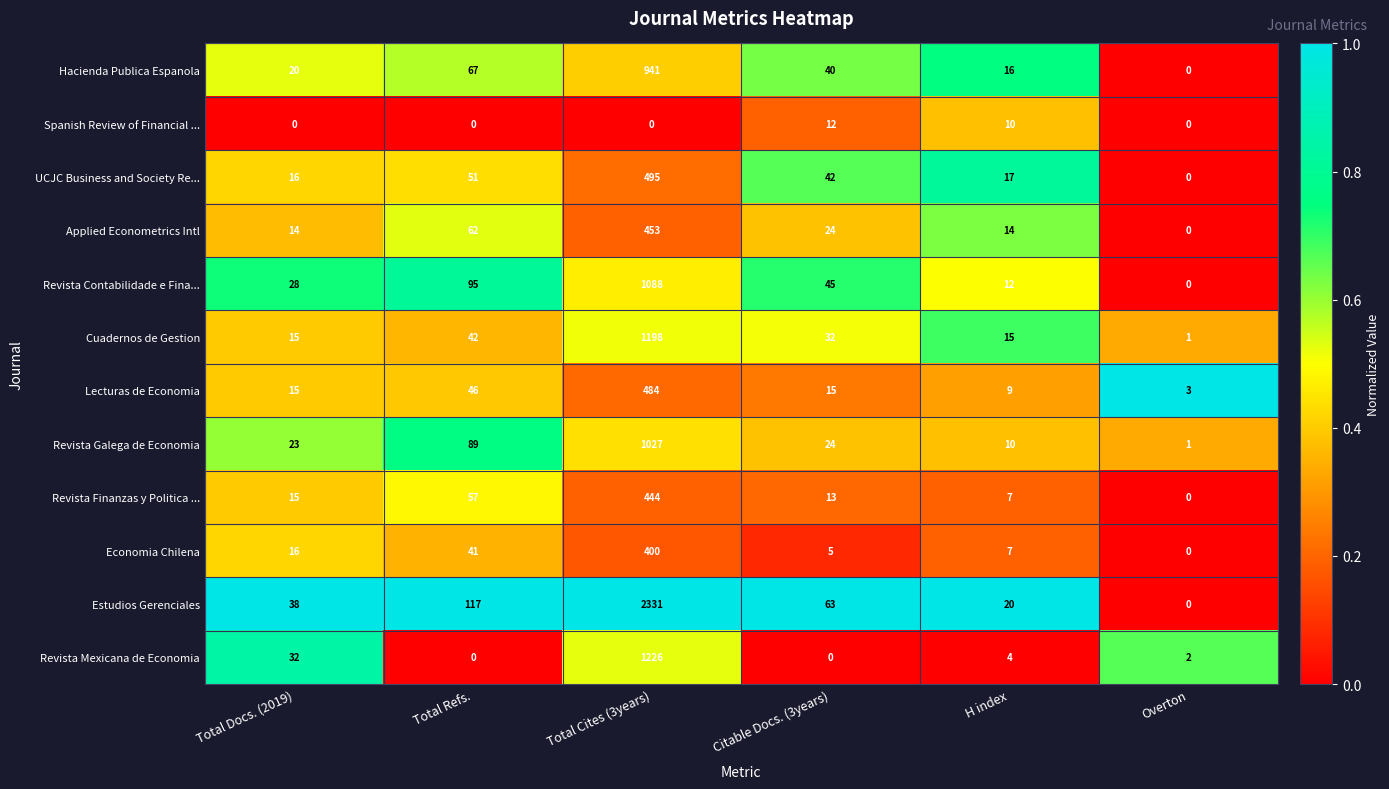

At which label does Cuadernos de Gestion first exceed 32?

Total Refs.